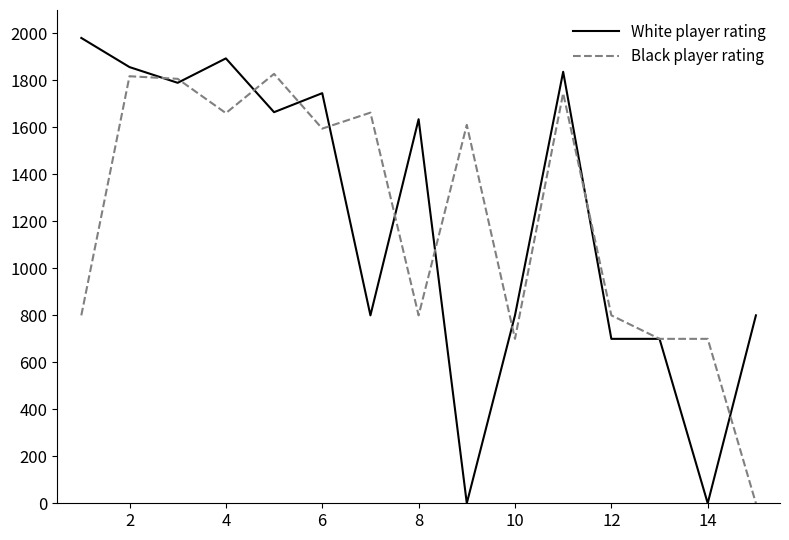

True or false: White player rating and Black player rating cross at least once.

True